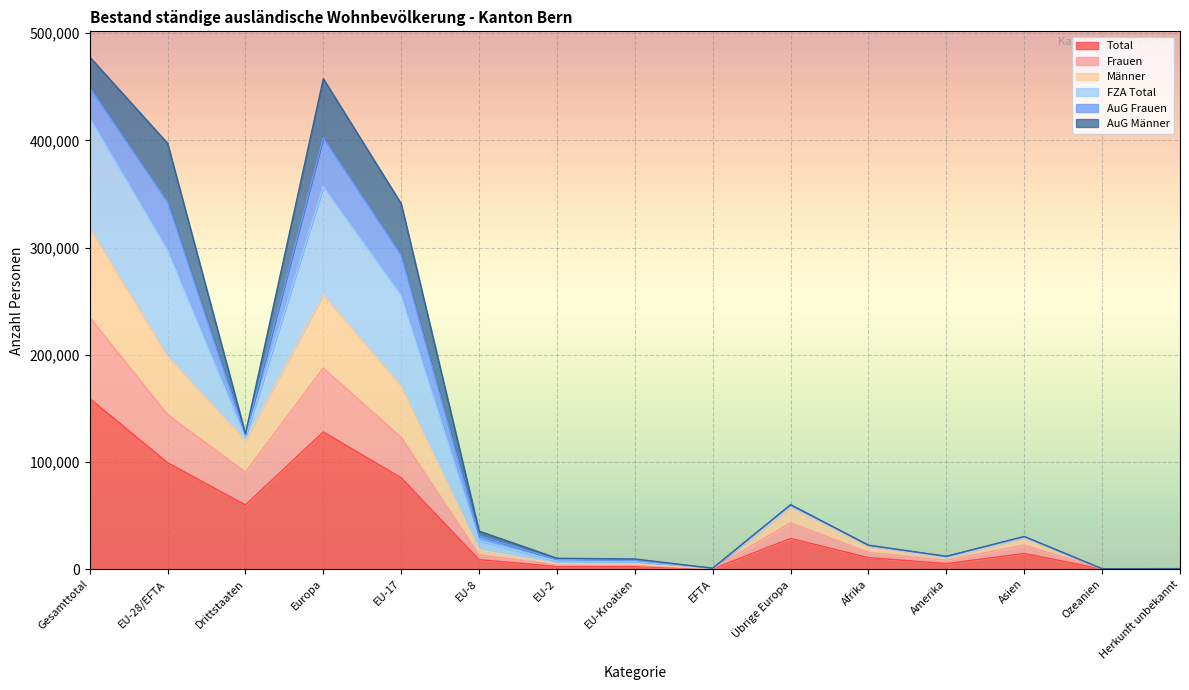

What is the maximum value for Total?

159262